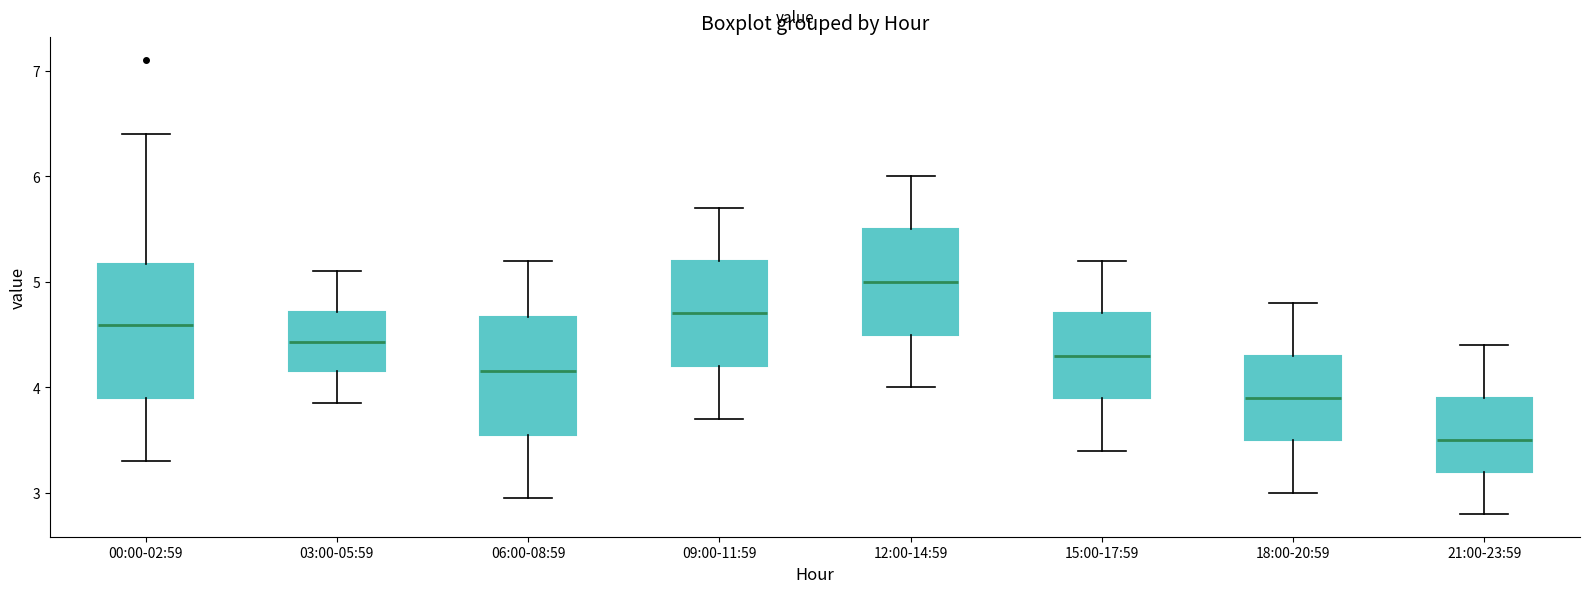

Comparing the boxes themselves (not the whiskers), which one is the tallest?

00:00-02:59